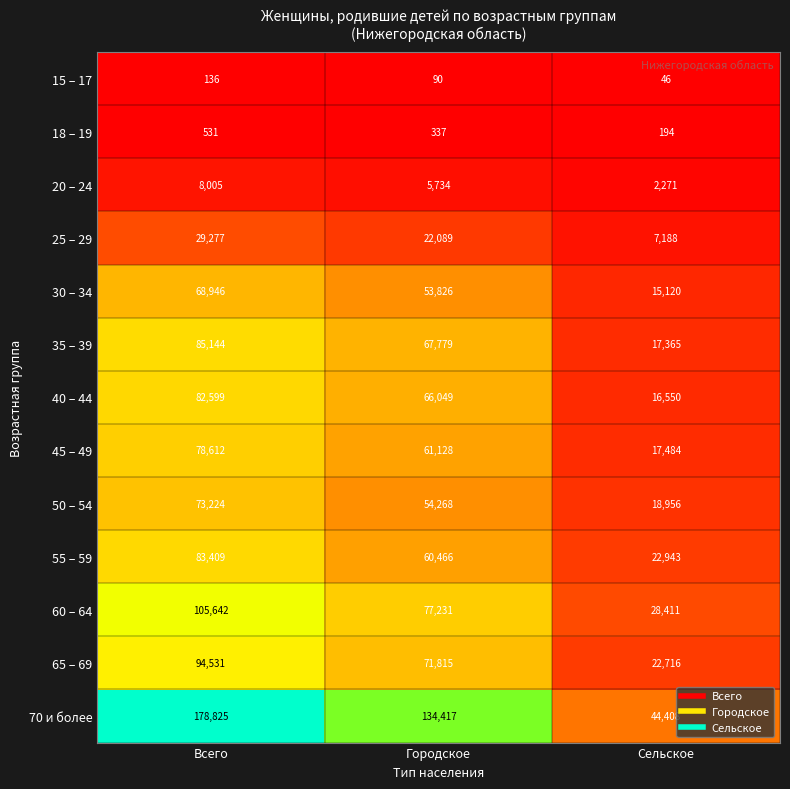

Which label corresponds to the largest value in the chart?

Всего